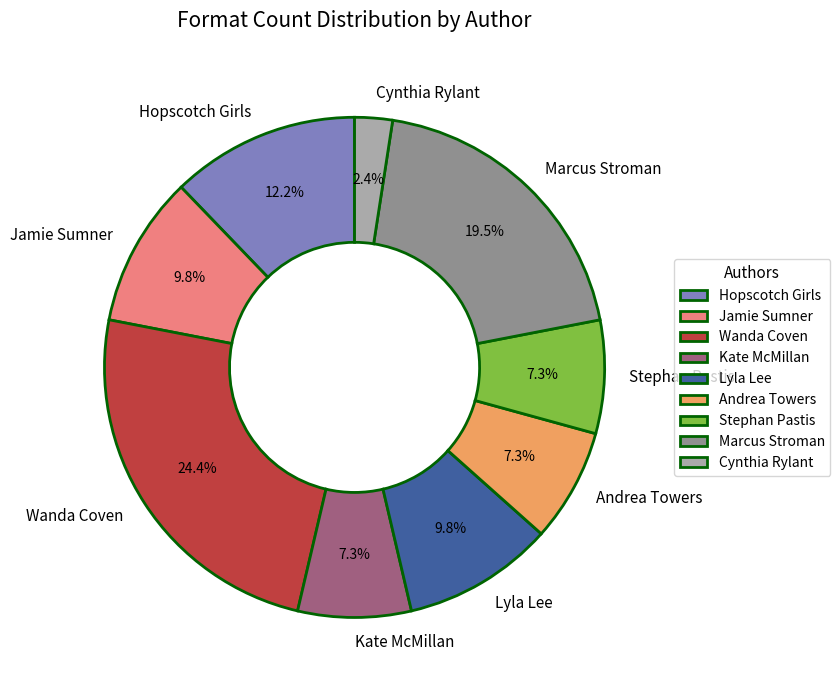

Does Lyla Lee represent more than half of the total?

No